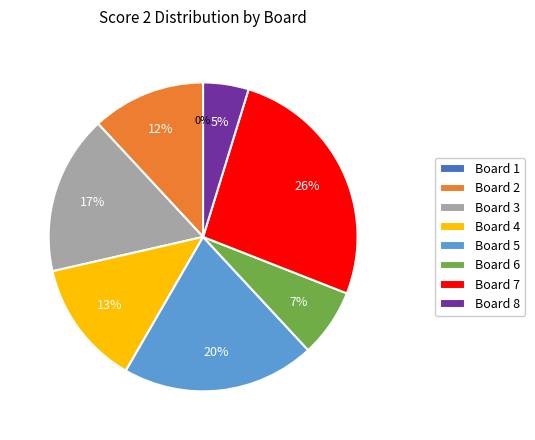

To the nearest percent, what is the difference between the Board 6 and Board 5 slice percentages?

13%